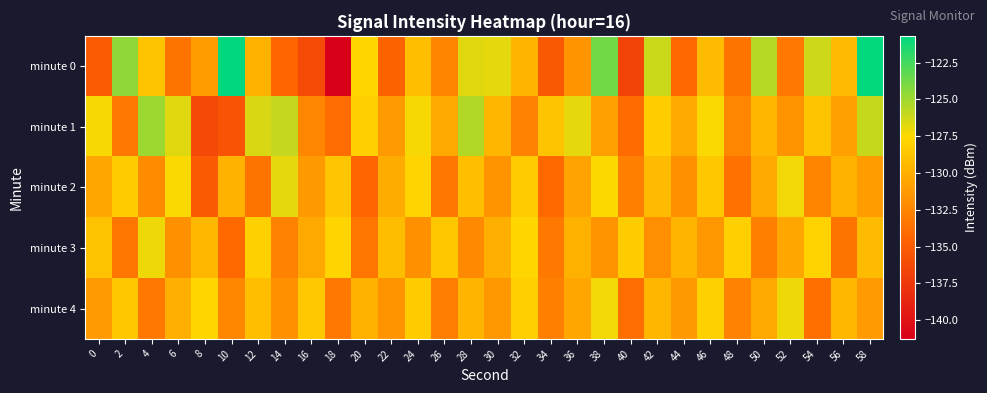

List the series in order of their peak value, highest first.

minute 0, minute 1, minute 2, minute 3, minute 4